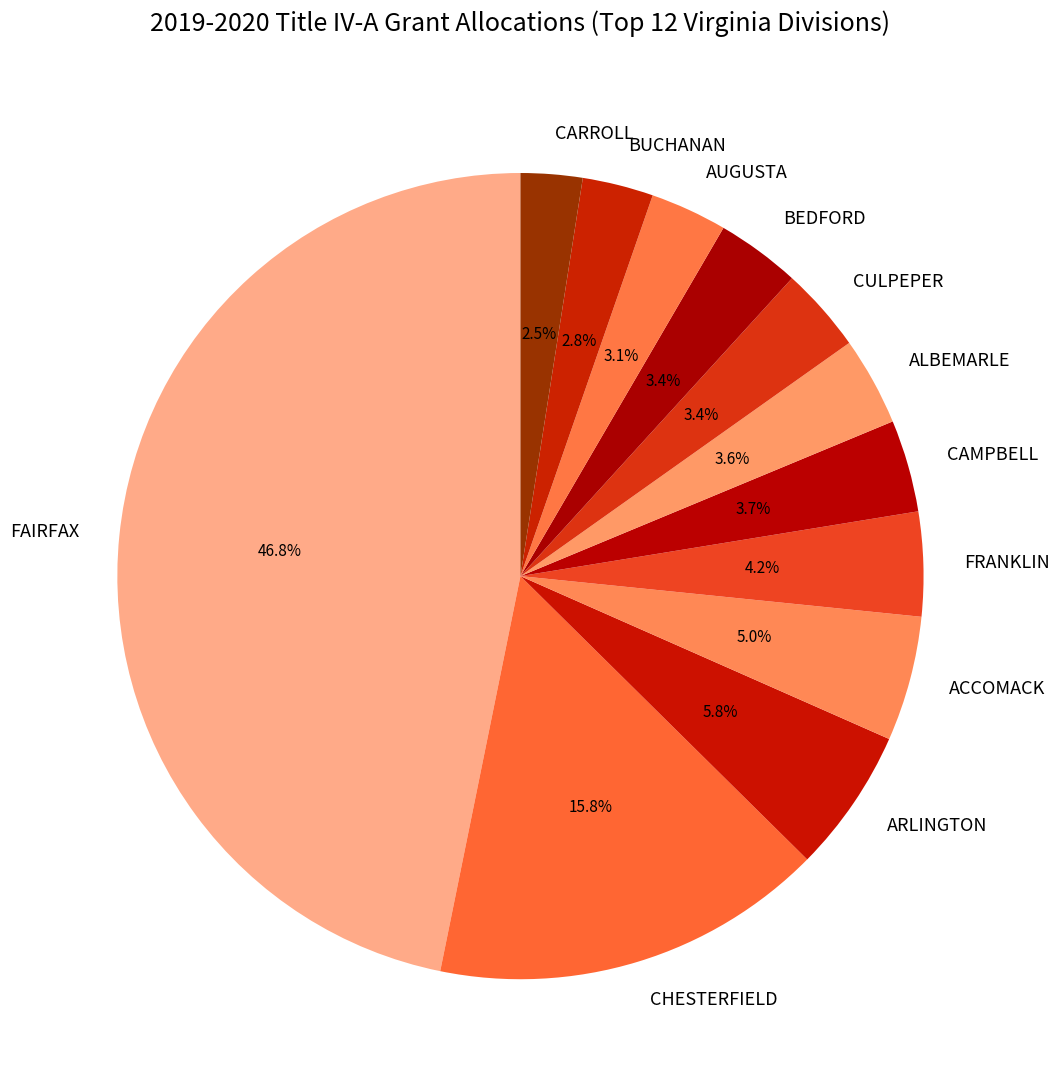

How many slices are in this pie chart?

12